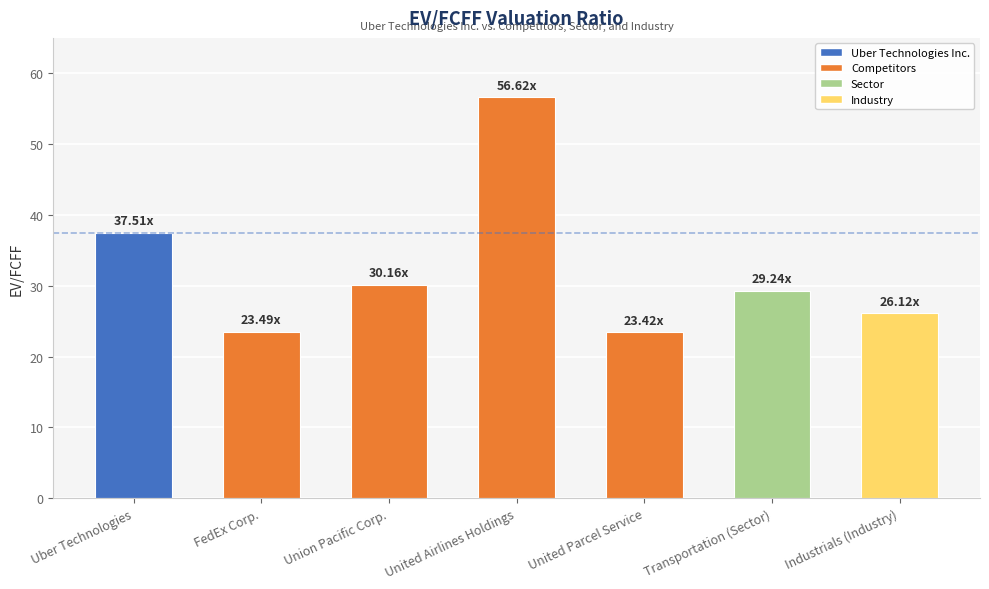

Is it true that the value at Uber Technologies is 37.5?

True